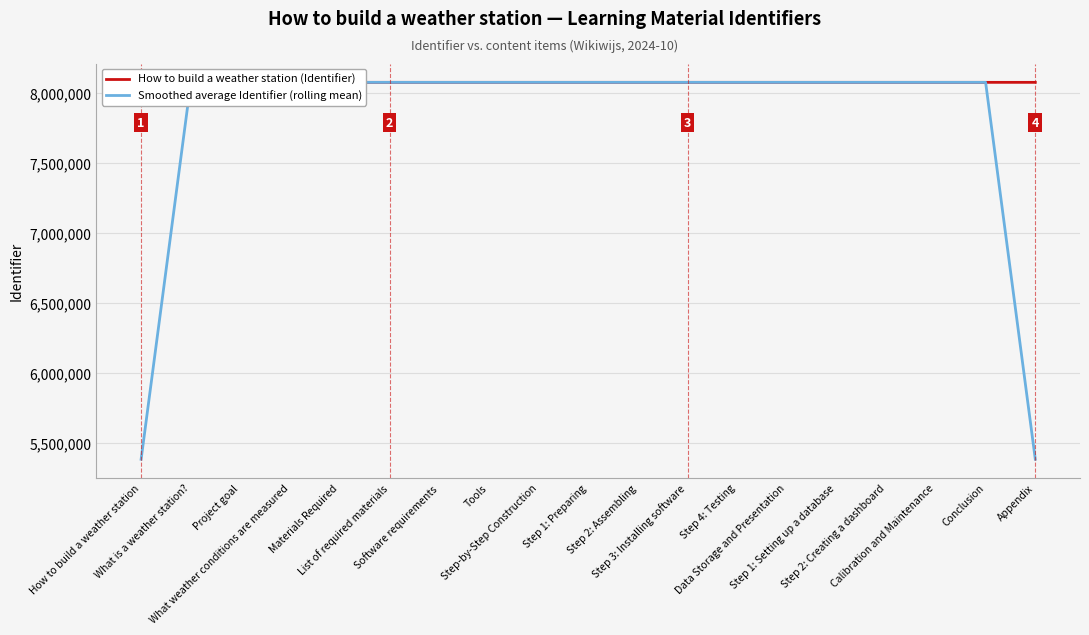

What is the label of the 14th point from the left?

Data Storage and Presentation